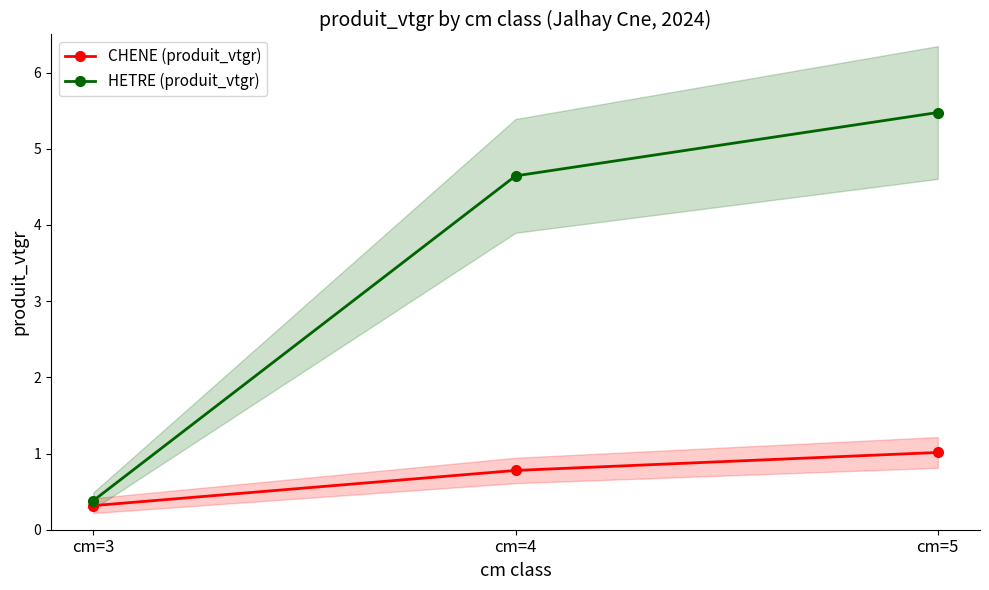

How many data points does each series have?

3